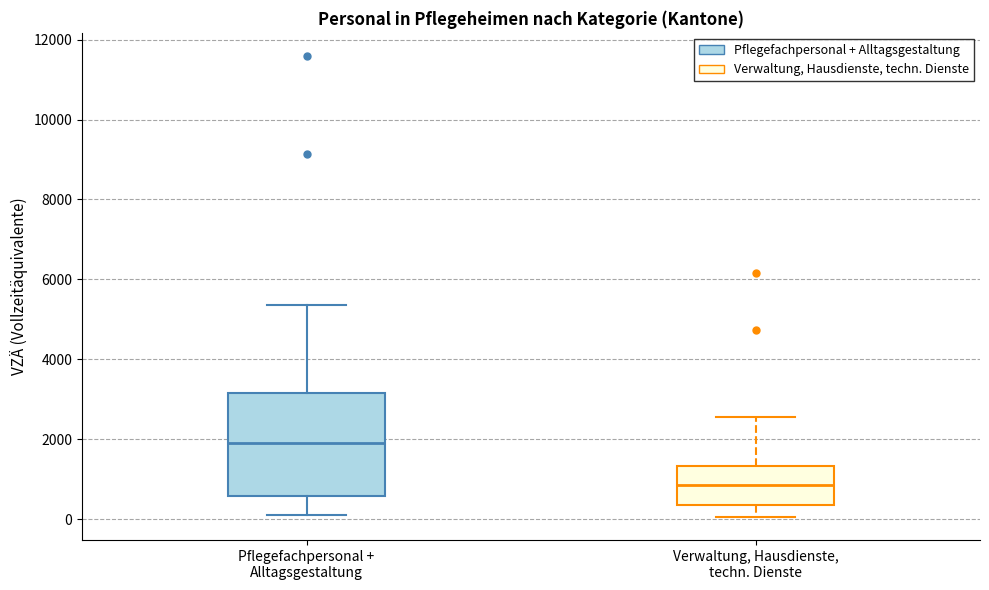

Reading left to right, read every box against the y-axis: the position of its median line, the range the box covers, and the ends of its whiskers. The values are not printed on the chart, so give them approximately, as read against the axis.

Pflegefachpersonal + Alltagsgestaltung: median 2000, box 600 to 3200, whiskers 200 to 5400
Verwaltung, Hausdienste, techn. Dienste: median 800, box 400 to 1400, whiskers 0 to 2600